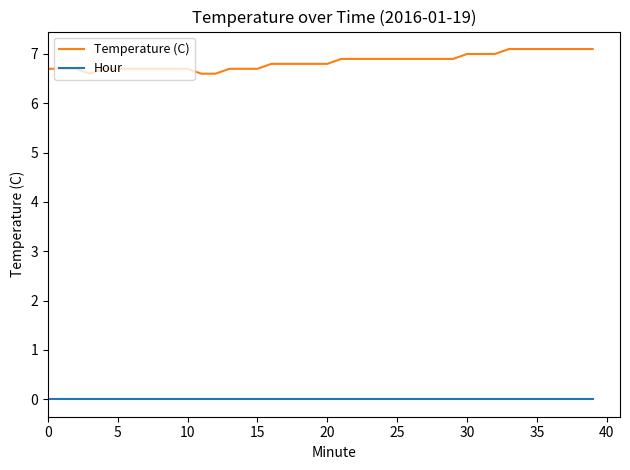

What is the difference between the maximum and minimum values in the Temperature (C) series?

0.5